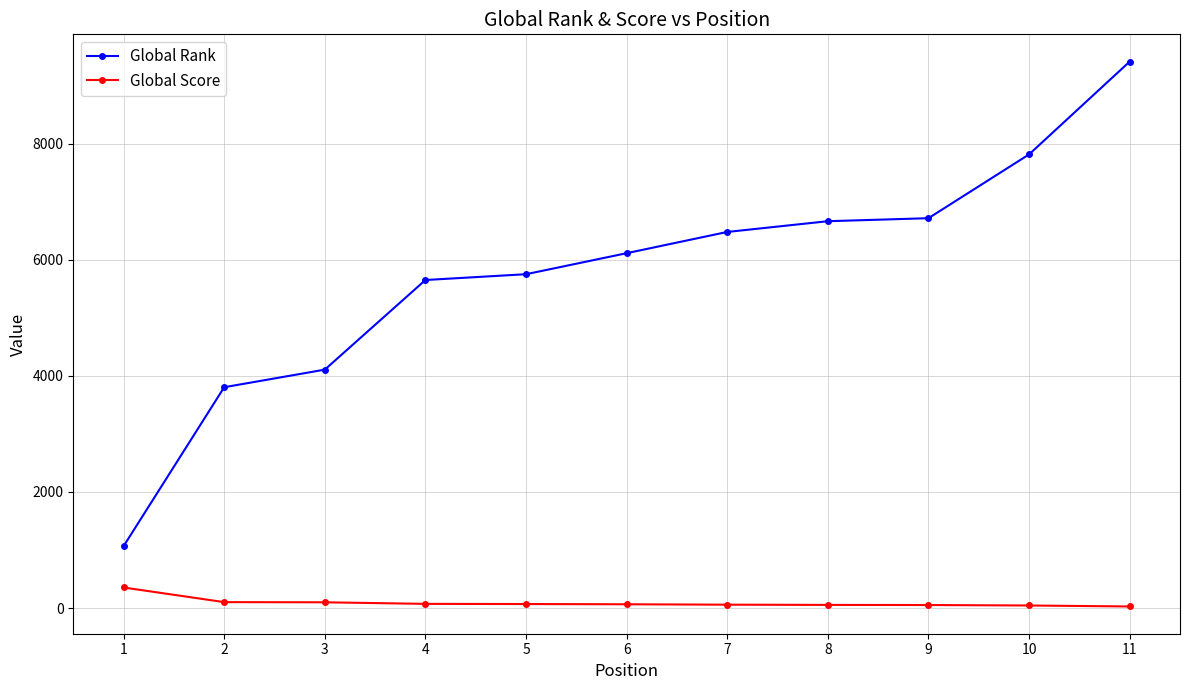

Is it true that Global Rank equals 8399 at 5?

False